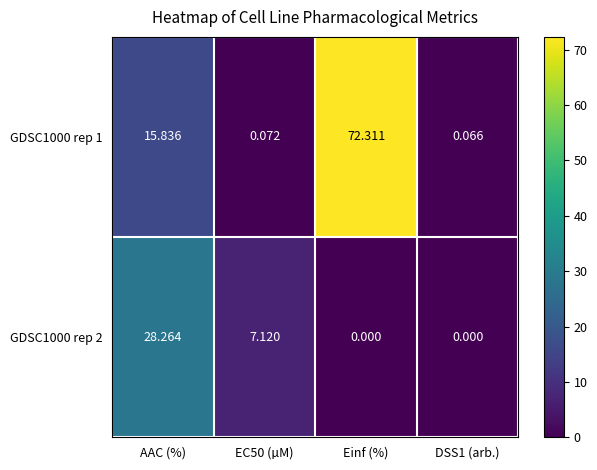

Which series has the largest range (max minus min)?

GDSC1000 rep 1